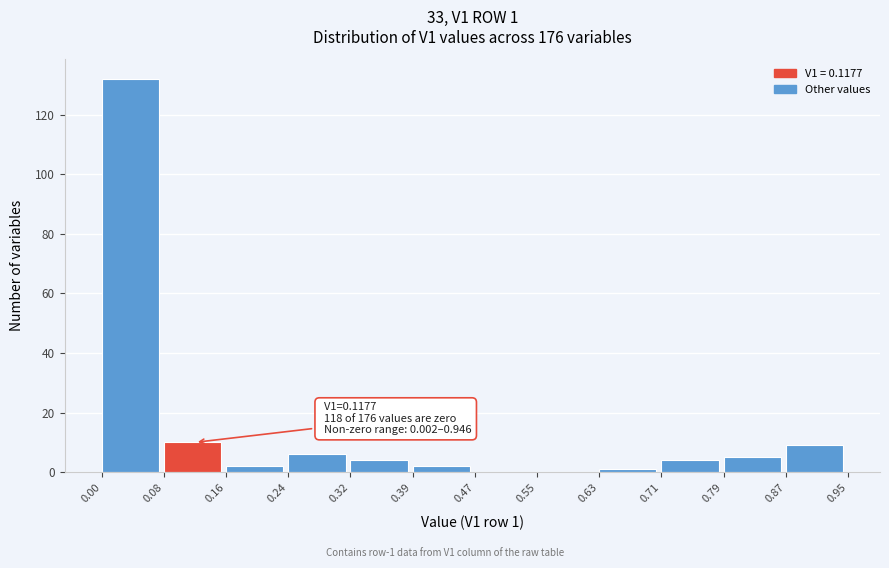

Which range on the x-axis has the tallest bar?

0.00 to 0.08